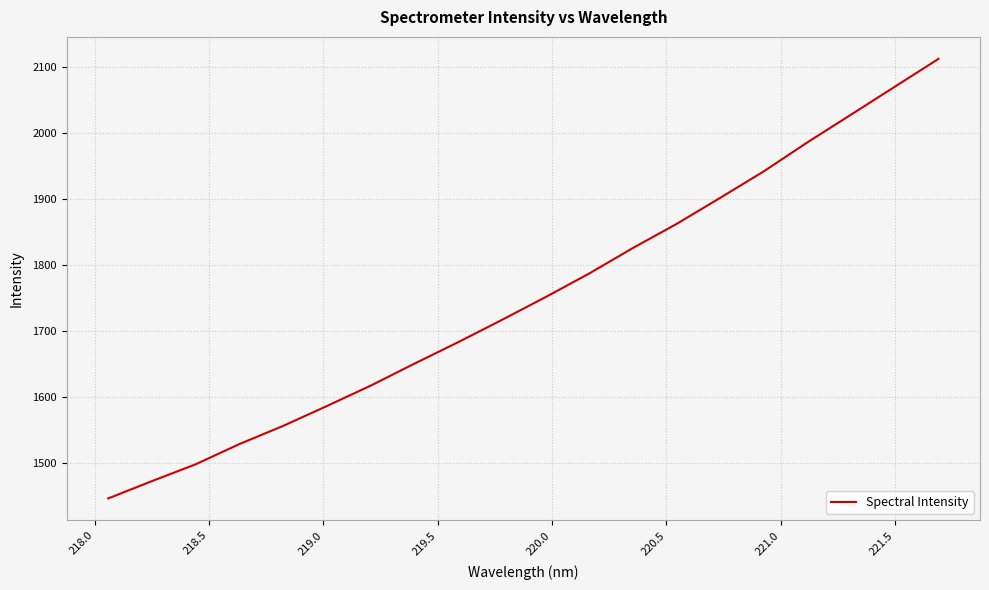

What is the minimum value shown in the chart?

1446.3